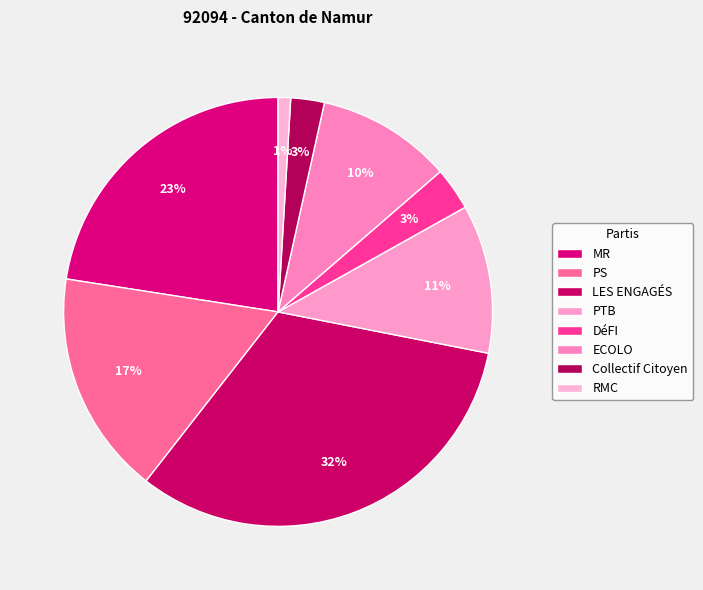

Count the number of slices in the pie.

8